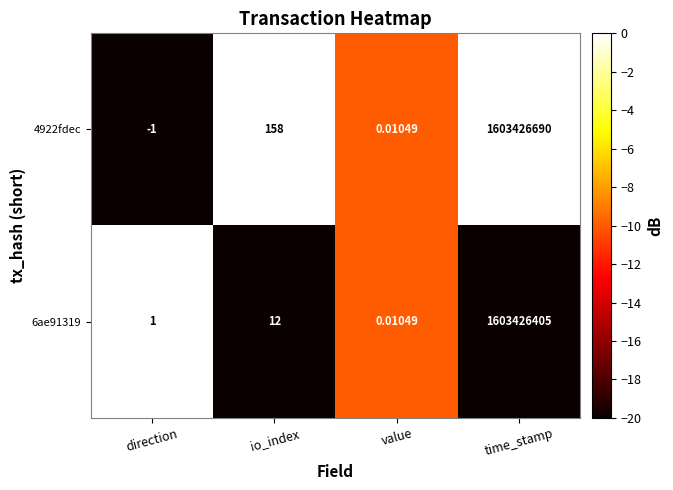

What is the minimum value shown in the chart?

-1.0